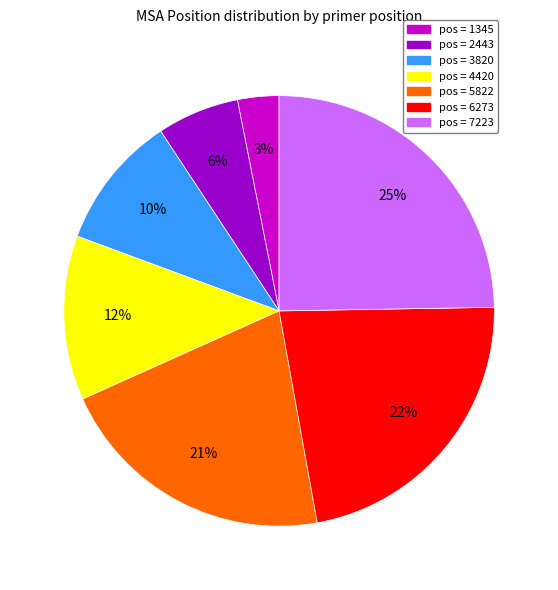

Is there a majority slice in this chart?

No